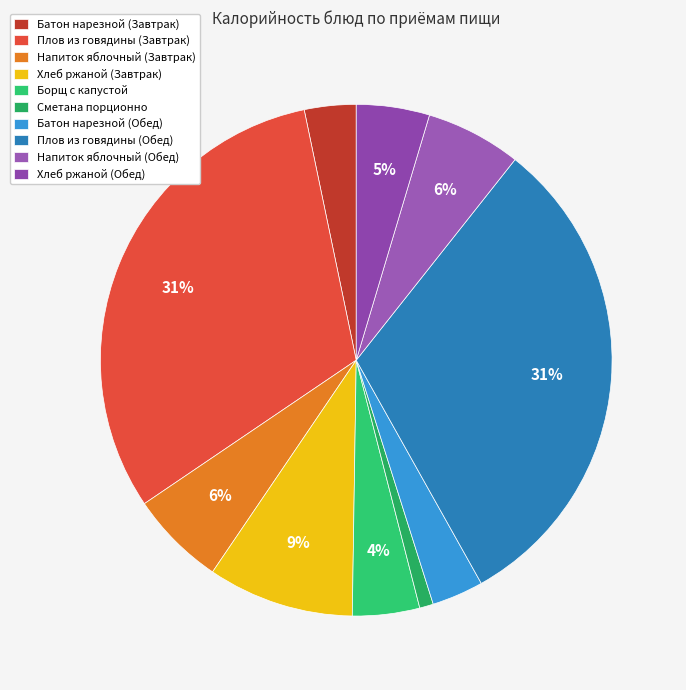

Which slice is the smallest?

Сметана порционно